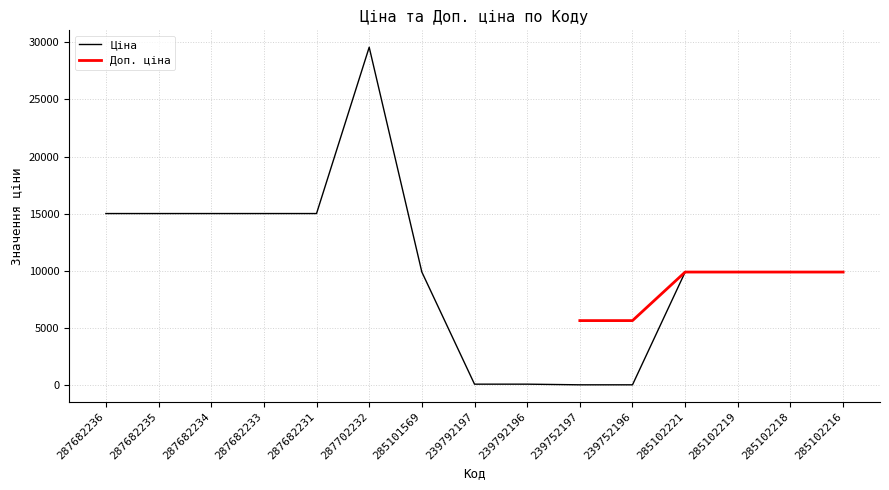

Reading left to right, extract all data points from this chart.

15019.2	15019.2	15019.2	15019.2	15019.2	29548.9	9908.5	113.3	113.3	56.7	56.7	9908.5	9908.5	9908.5	9908.5